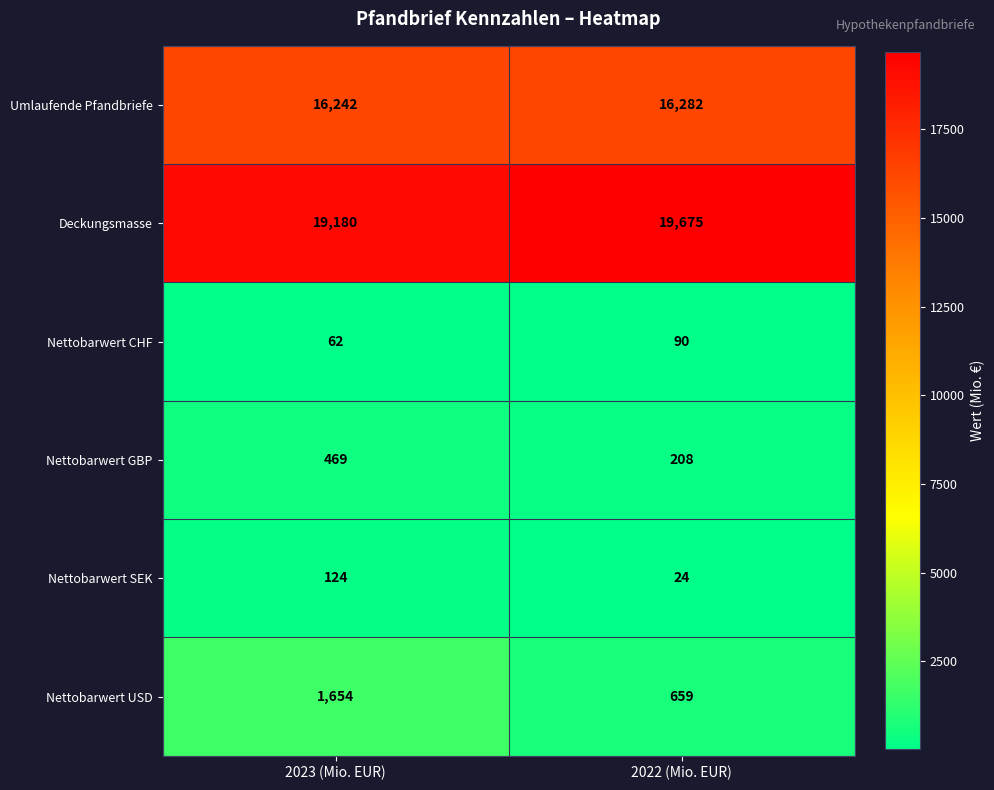

True or false: Umlaufende Pfandbriefe has a value of 16242 at 2023 (Mio. EUR).

True